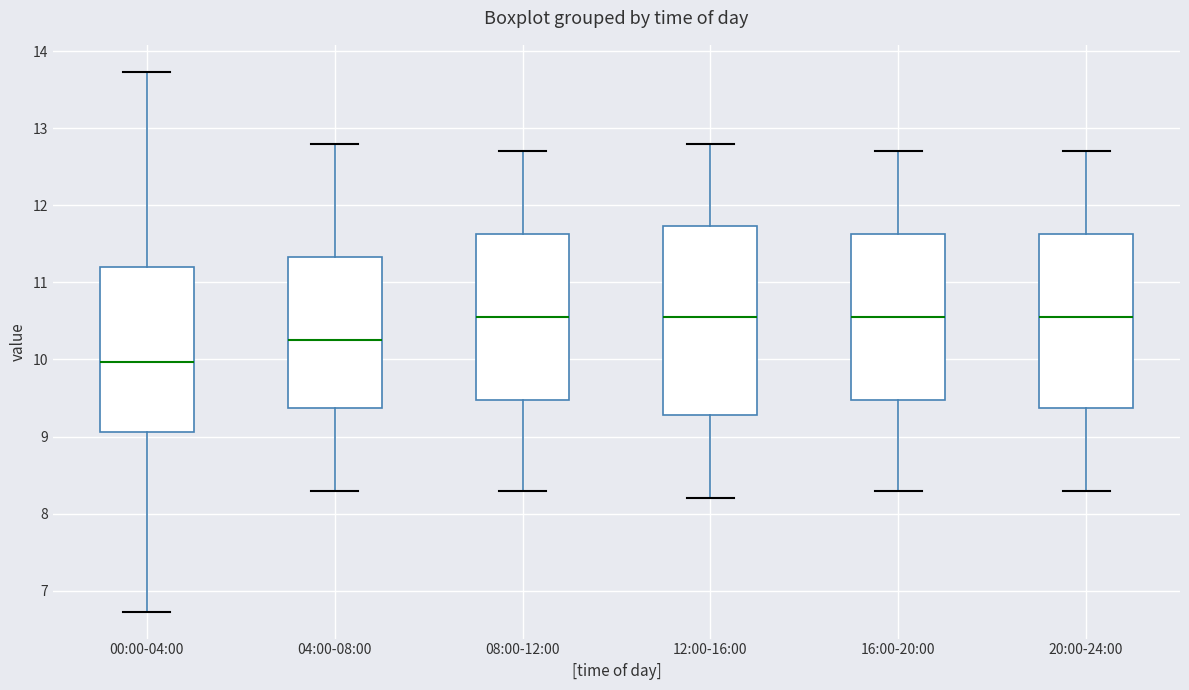

Where does the lower whisker of the box for 04:00-08:00 end on the y-axis? The values are not printed on the chart, so give them approximately, as read against the axis.

8.3